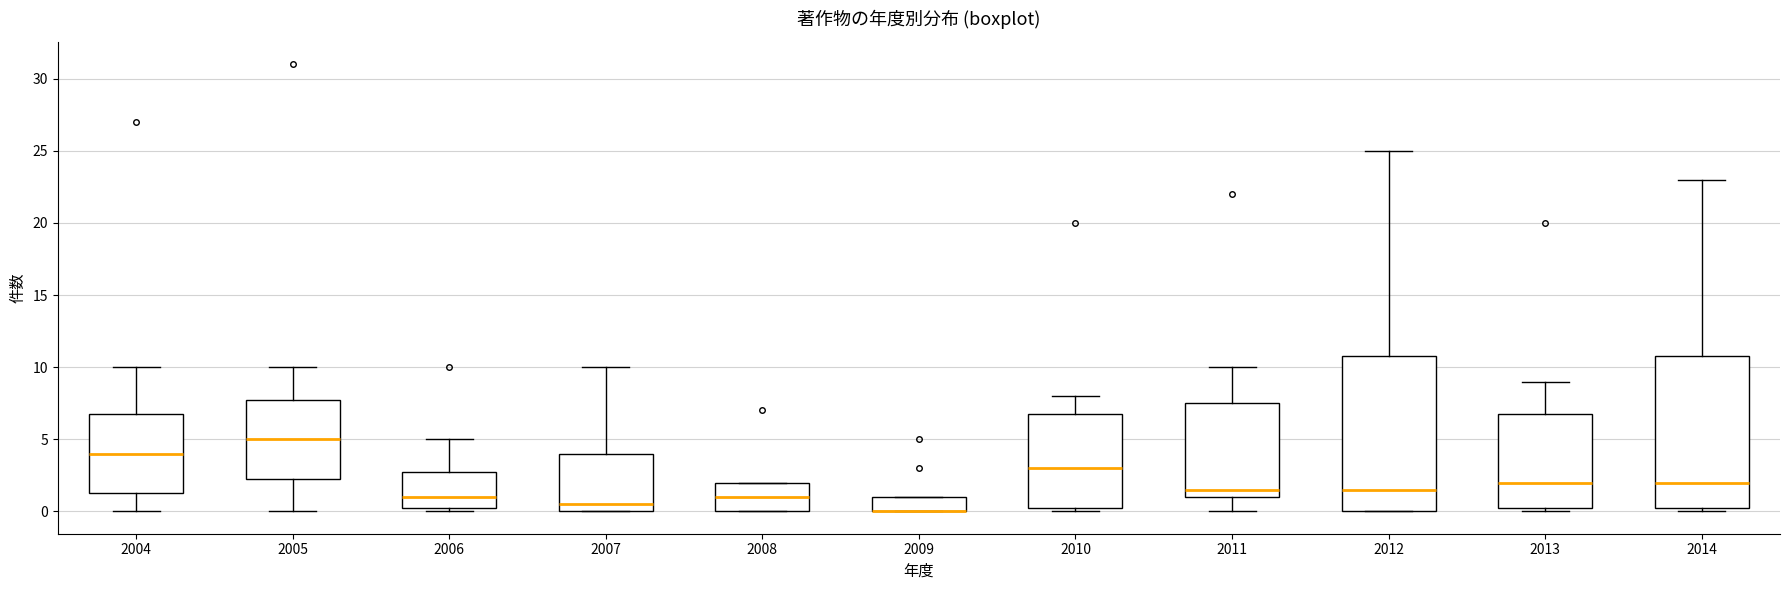

Reading left to right, transcribe this box plot: for each box, give where its median line is, the range the box spans, and where its two whiskers end, as read against the y-axis. The values are not printed on the chart, so give them approximately, as read against the axis.

2004: median 4.0, box 1.5 to 7.0, whiskers 0.0 to 10.0
2005: median 5.0, box 2.5 to 8.0, whiskers 0.0 to 10.0
2006: median 1.0, box 0.5 to 3.0, whiskers 0.0 to 5.0
2007: median 0.5, box 0.0 to 4.0, whiskers 0.0 to 10.0
2008: median 1.0, box 0.0 to 2.0, whiskers 0.0 to 2.0
2009: median 0.0 (drawn on the box's lower edge), box 0.0 to 1.0, whiskers 0.0 to 1.0
2010: median 3.0, box 0.5 to 7.0, whiskers 0.0 to 8.0
2011: median 1.5, box 1.0 to 7.5, whiskers 0.0 to 10.0
2012: median 1.5, box 0.0 to 11.0, whiskers 0.0 to 25.0
2013: median 2.0, box 0.5 to 7.0, whiskers 0.0 to 9.0
2014: median 2.0, box 0.5 to 11.0, whiskers 0.0 to 23.0